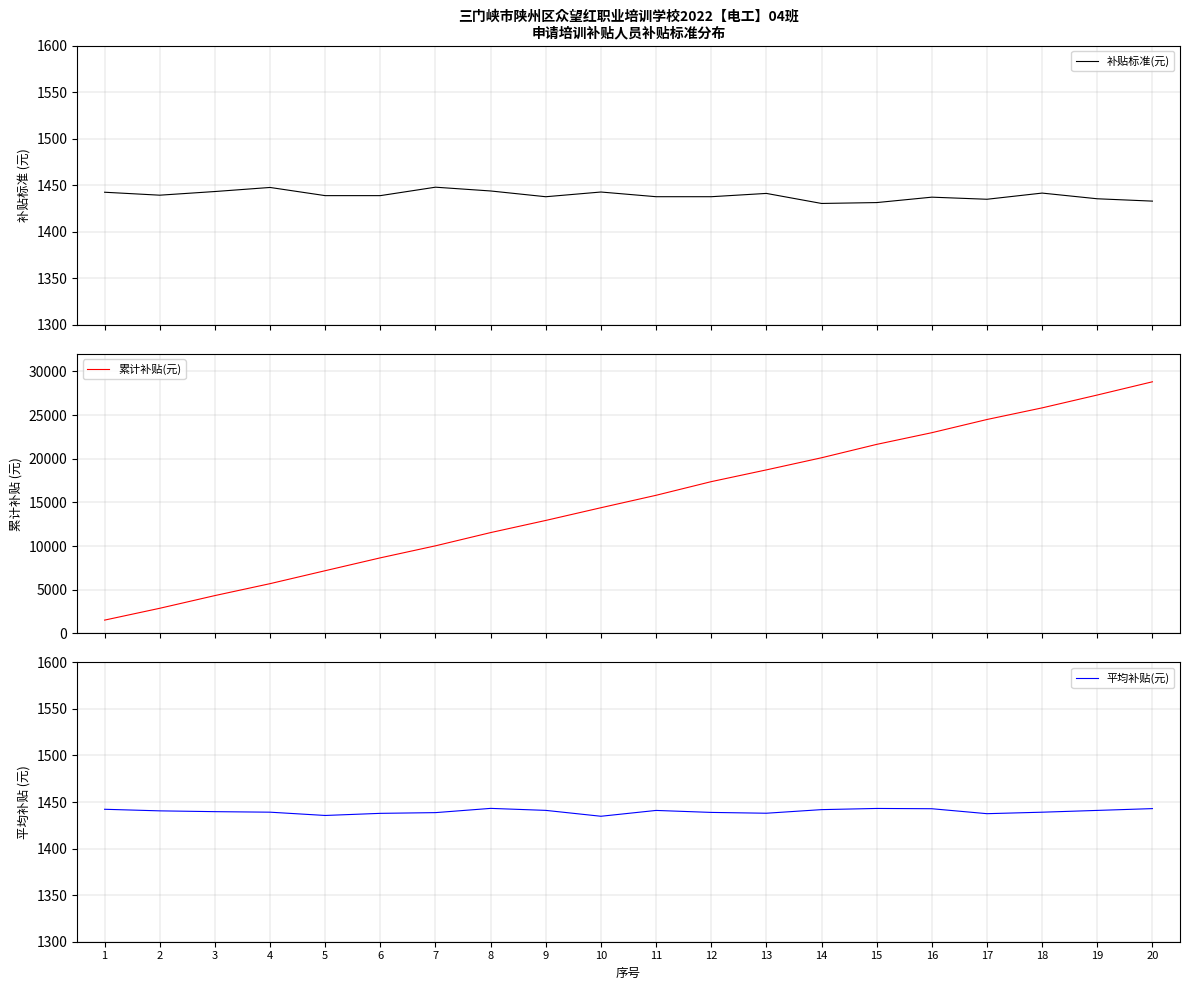

Which category has the highest value in the 累计补贴(元) series?

20